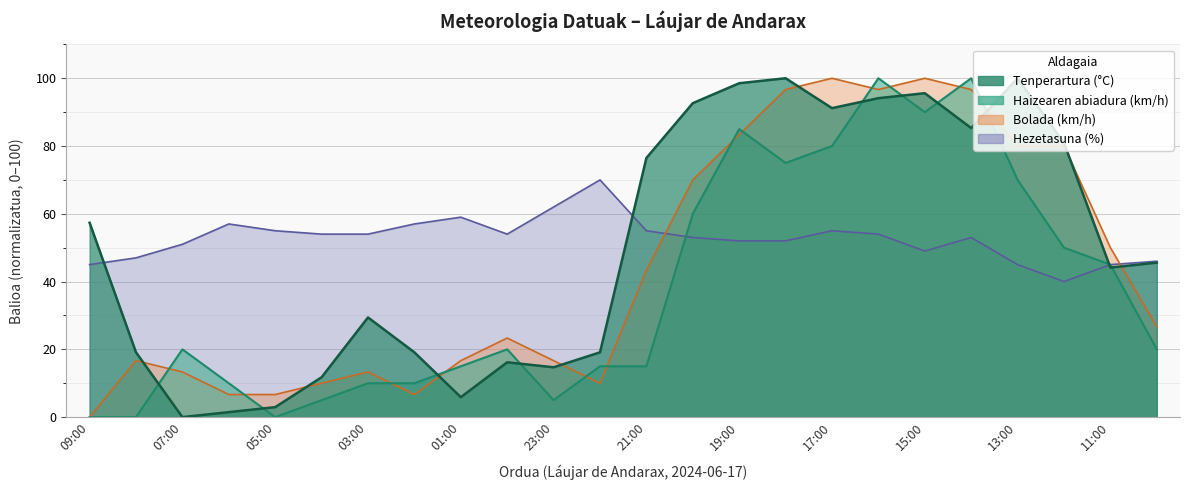

After their last crossing, which series has the higher values: Tenperartura (C) or Haizearen abiadura (km/h)?

Tenperartura (C)